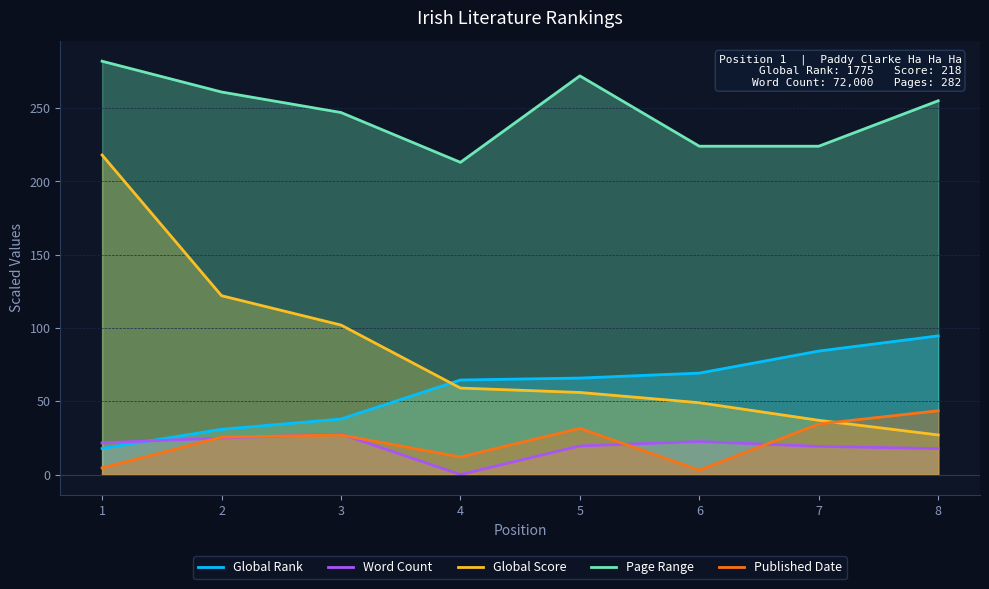

Reading left to right, what are all the values shown in this chart?

Global Rank: 1=17.8	2=30.9	3=37.9	4=64.5	5=65.8	6=69.2	7=84.2	8=94.6
Word Count: 1=21.6	2=24.9	3=27.6	4=0.0	5=19.5	6=22.5	7=19.2	8=17.7
Global Score: 1=218.0	2=122.0	3=102.0	4=59.0	5=56.0	6=49.0	7=37.0	8=27.0
Page Range: 1=282.0	2=261.0	3=247.0	4=213.0	5=272.0	6=224.0	7=224.0	8=255.0
Published Date: 1=4.5	2=25.5	3=27.0	4=12.0	5=31.5	6=3.0	7=34.5	8=43.5